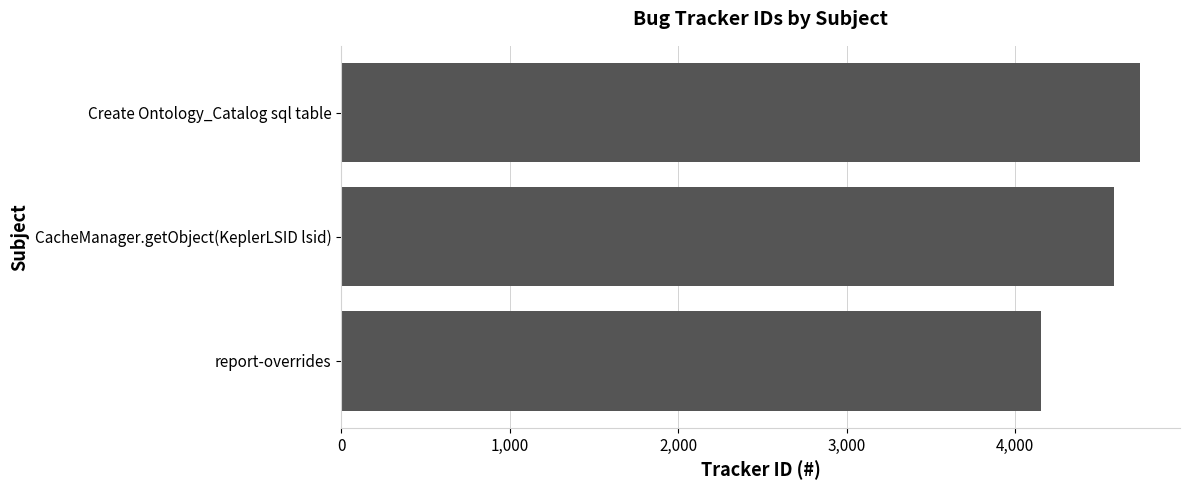

What is the ratio of the value at CacheManager.getObject(KeplerLSID lsid) to the value at report-overrides?

1.1